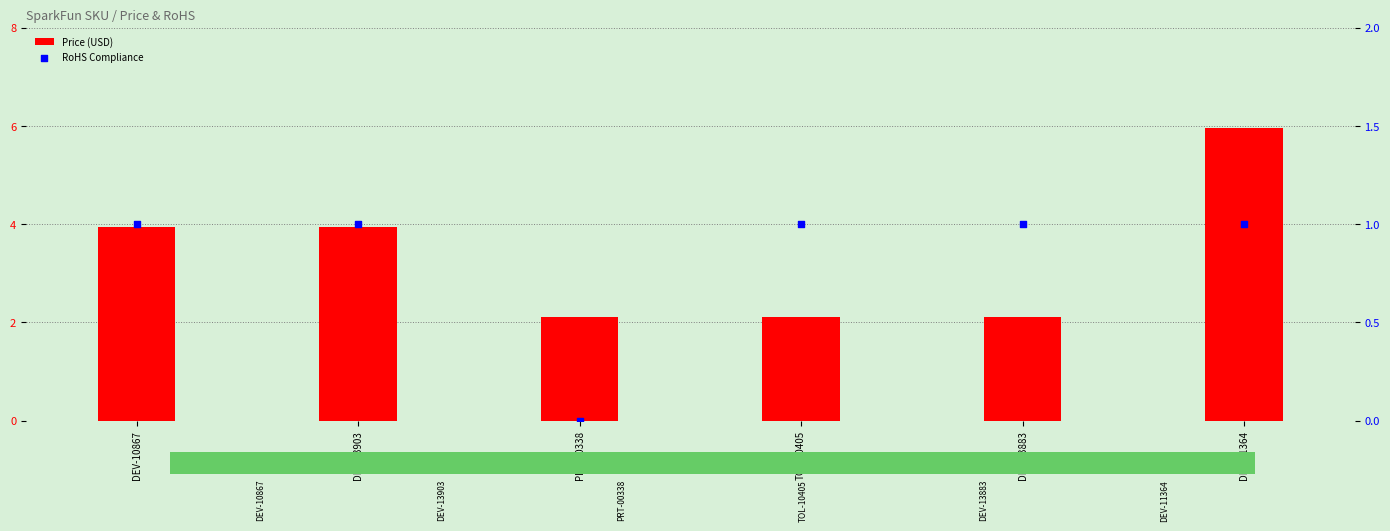

What are all the series names shown in the legend?

Price (USD), RoHS Compliance